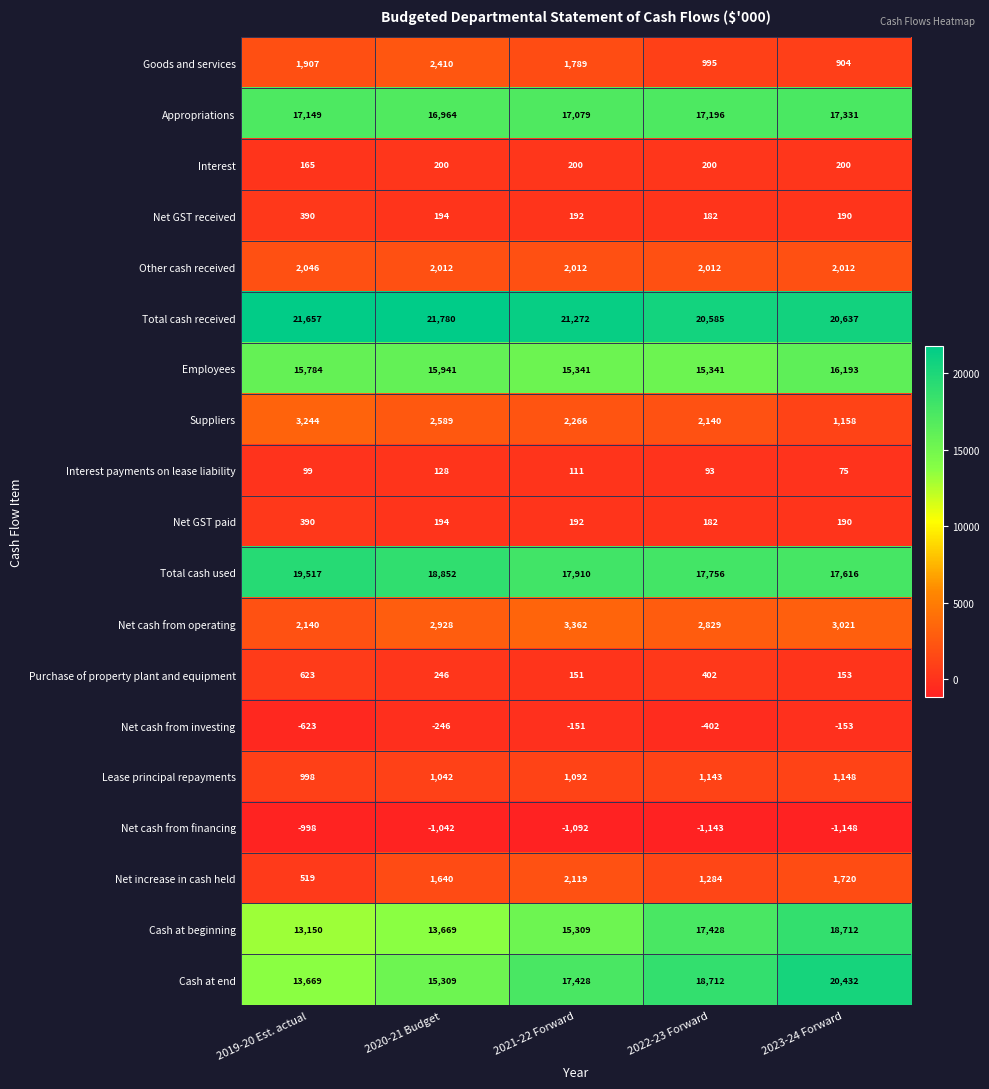

The Purchase of property plant and equipment series shows 288 at 2019-20 Est. actual. True or false?

False